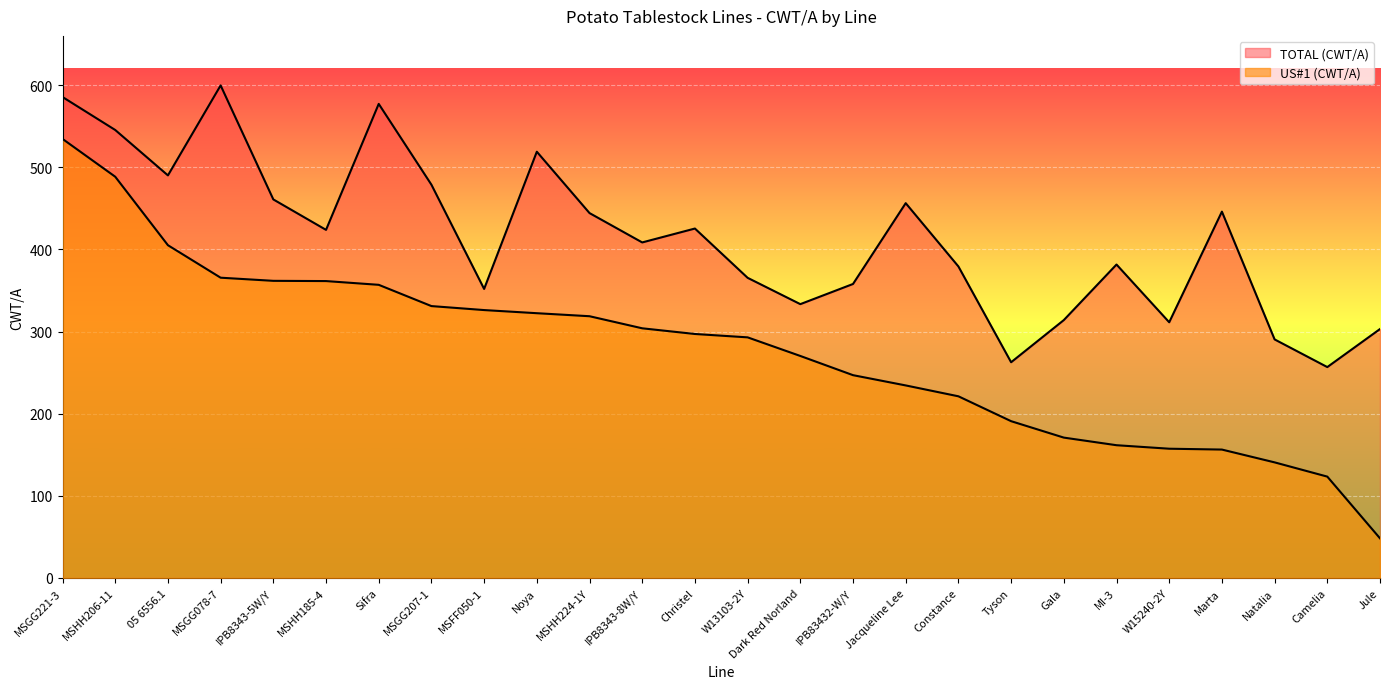

What position from the right is Marta?

4